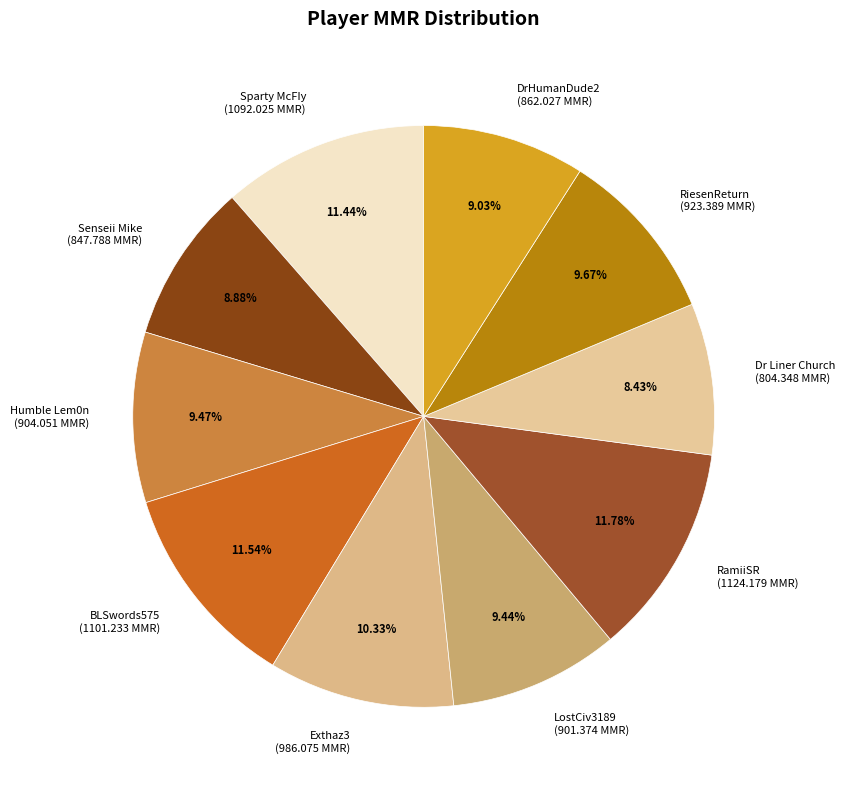

What percentage do RamiiSR and Sparty McFIy together represent?

23.2%